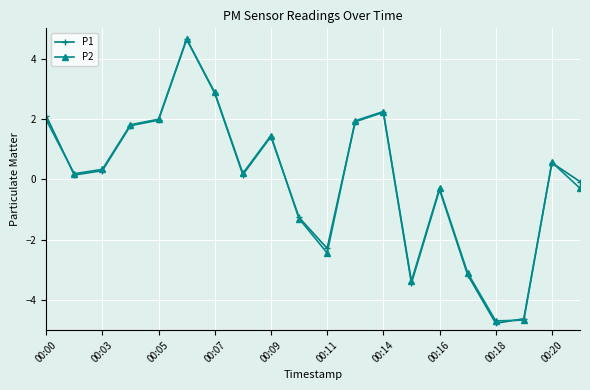

True or false: P1 has more than 2 interior local peaks.

True